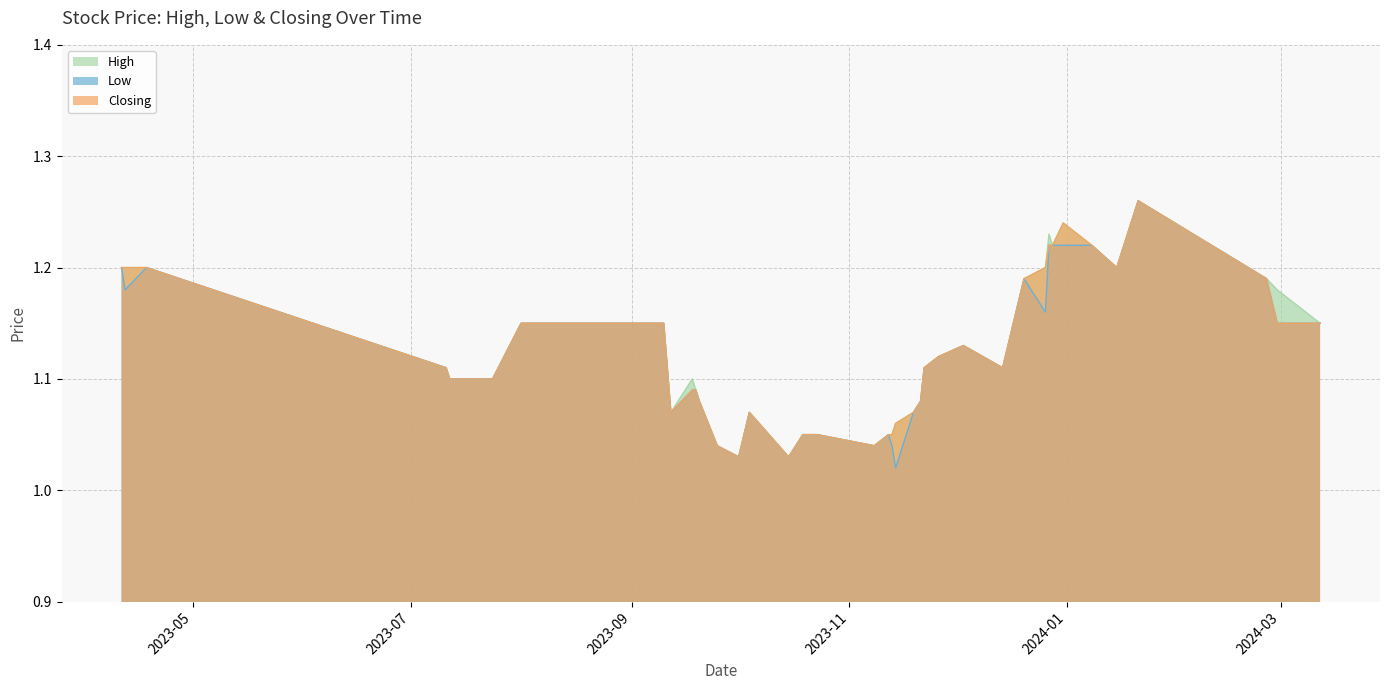

The Closing series shows 1.2 at 26/12/2023. True or false?

True